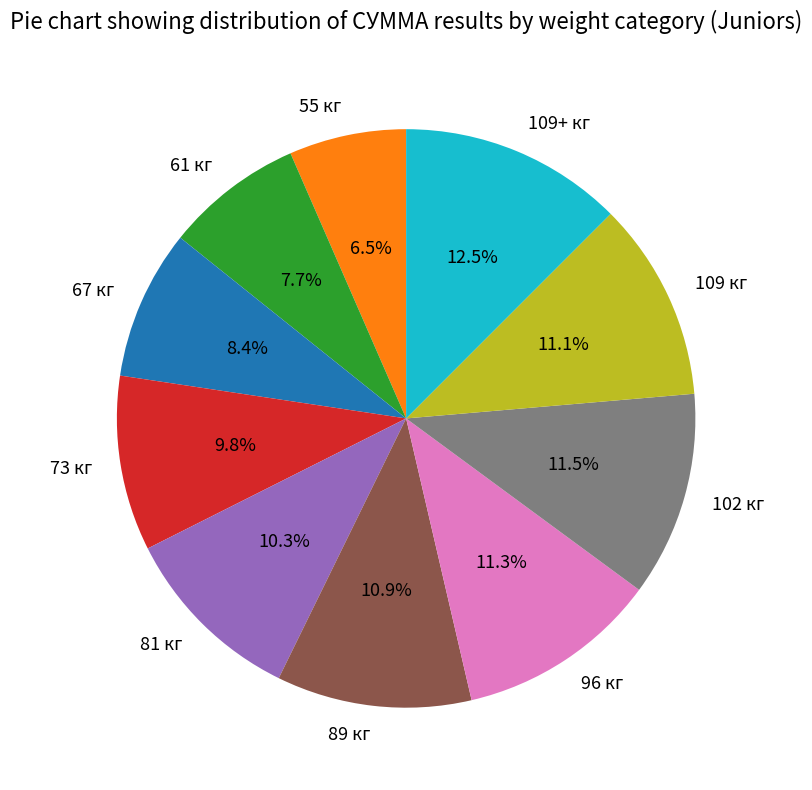

Count the number of slices in the pie.

10